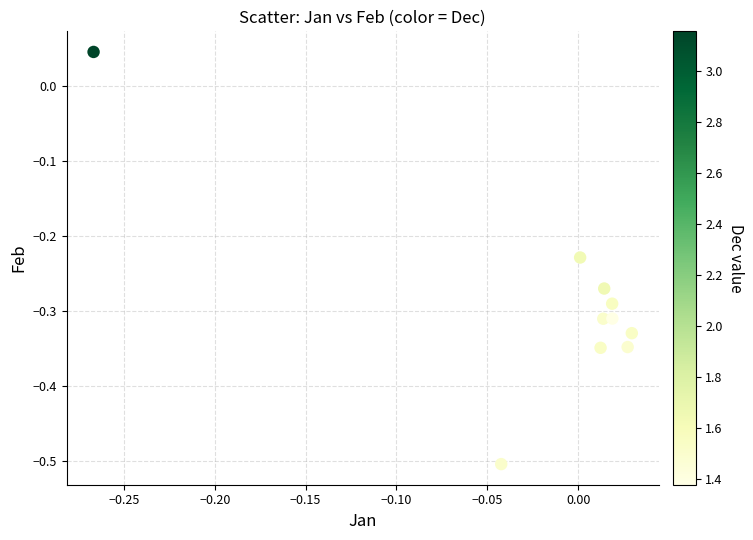

What is the range of X values (max minus min)?

0.3